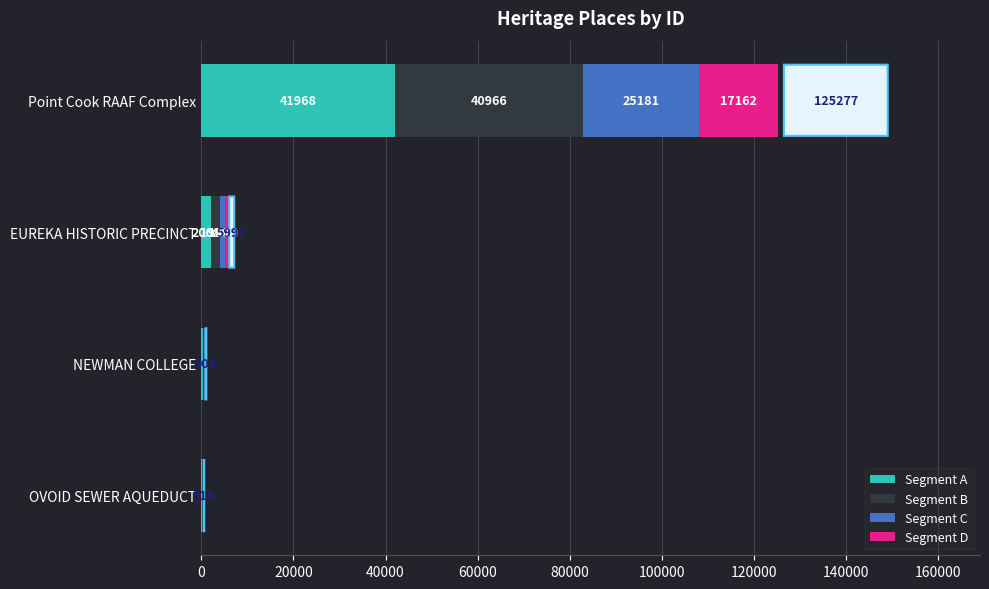

At which category is the sum across all series the highest?

Point Cook RAAF Complex